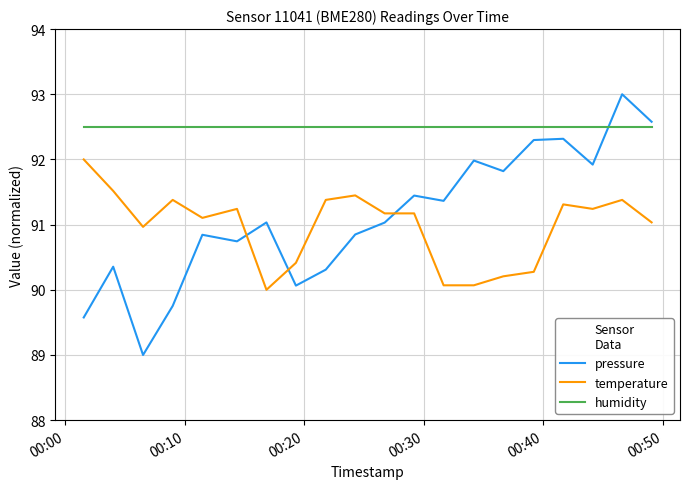

Rank the series by their maximum value, from lowest to highest.

temperature, humidity, pressure